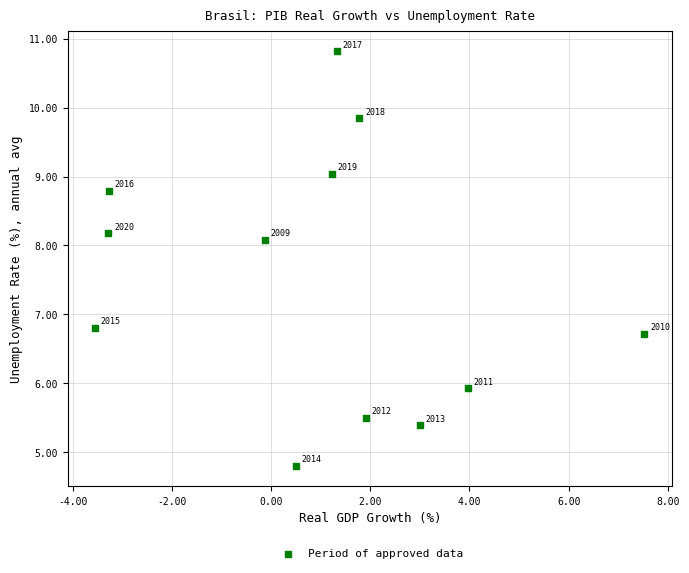

What Y value in the scatter plot is closest to 7?

6.8